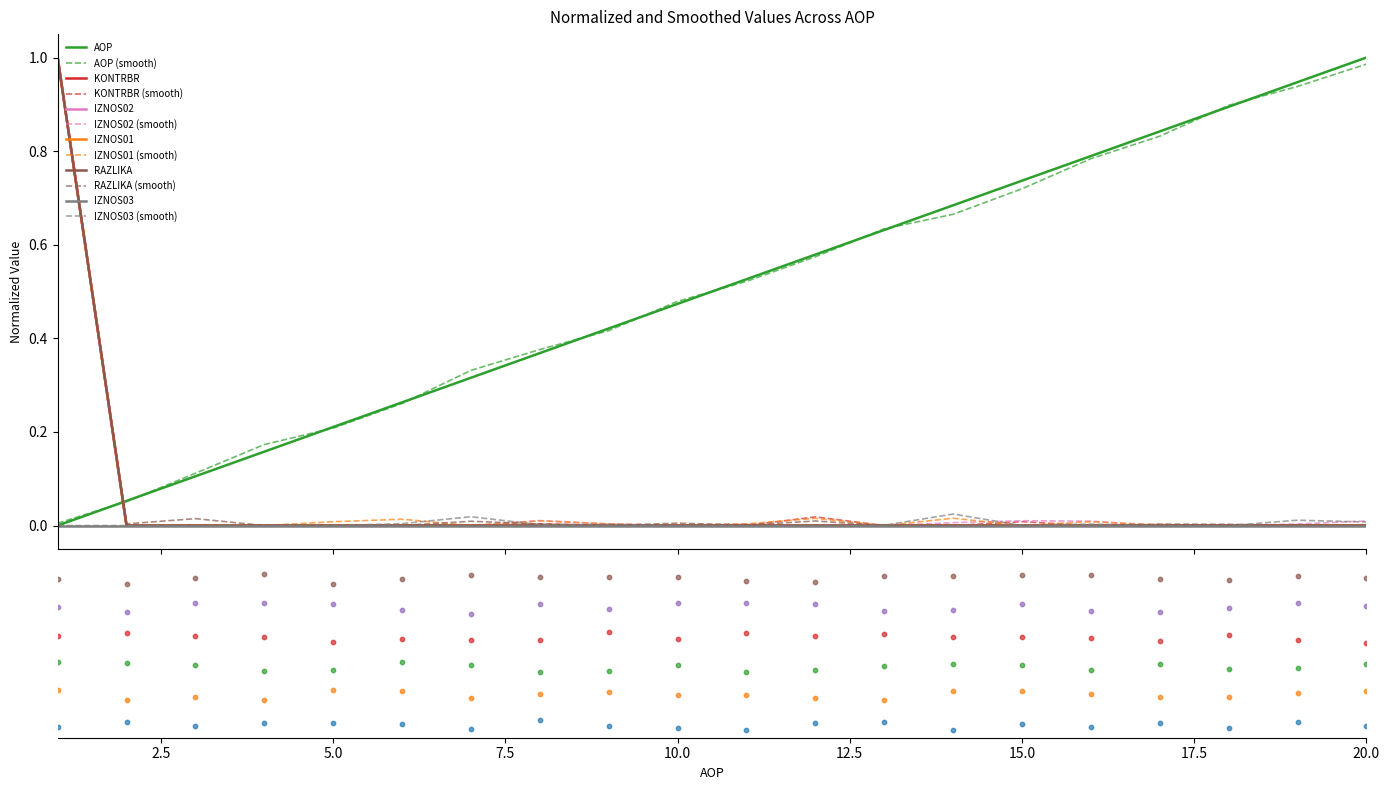

Which series reaches the maximum Y coordinate?

AOP